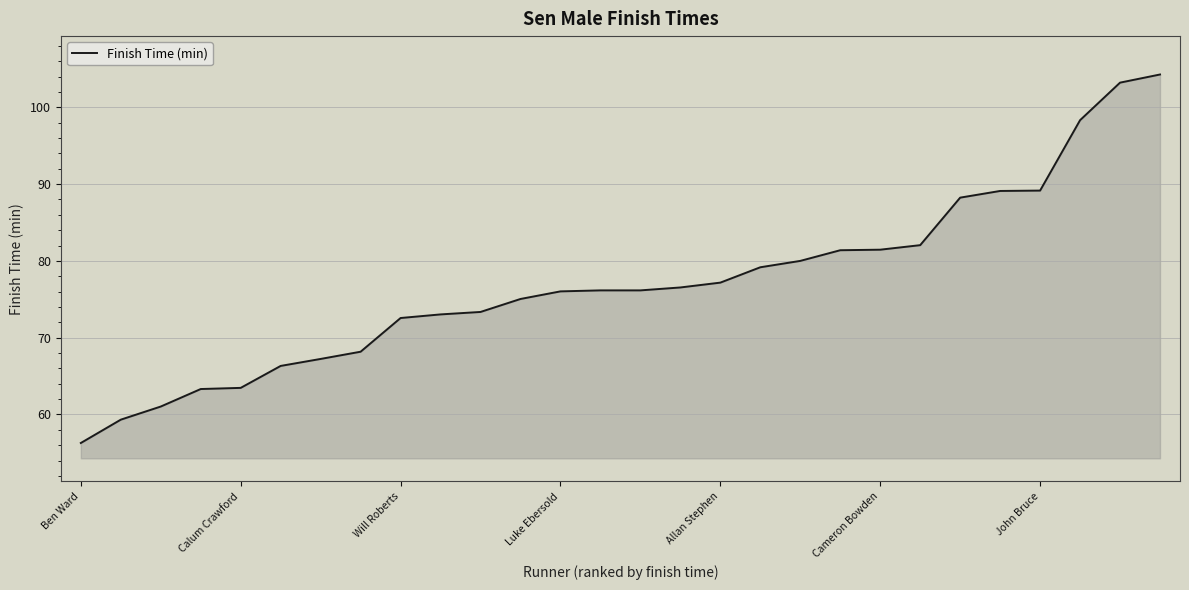

What is the maximum value shown in the chart?

104.3